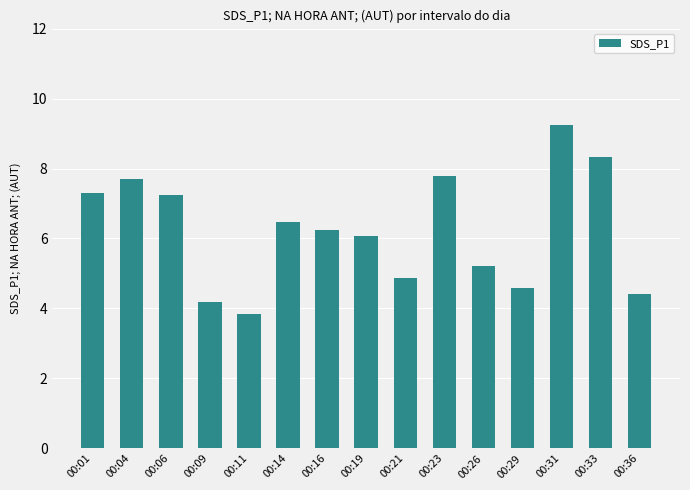

What is the sum of the values at 00:19 and 00:14?

12.5